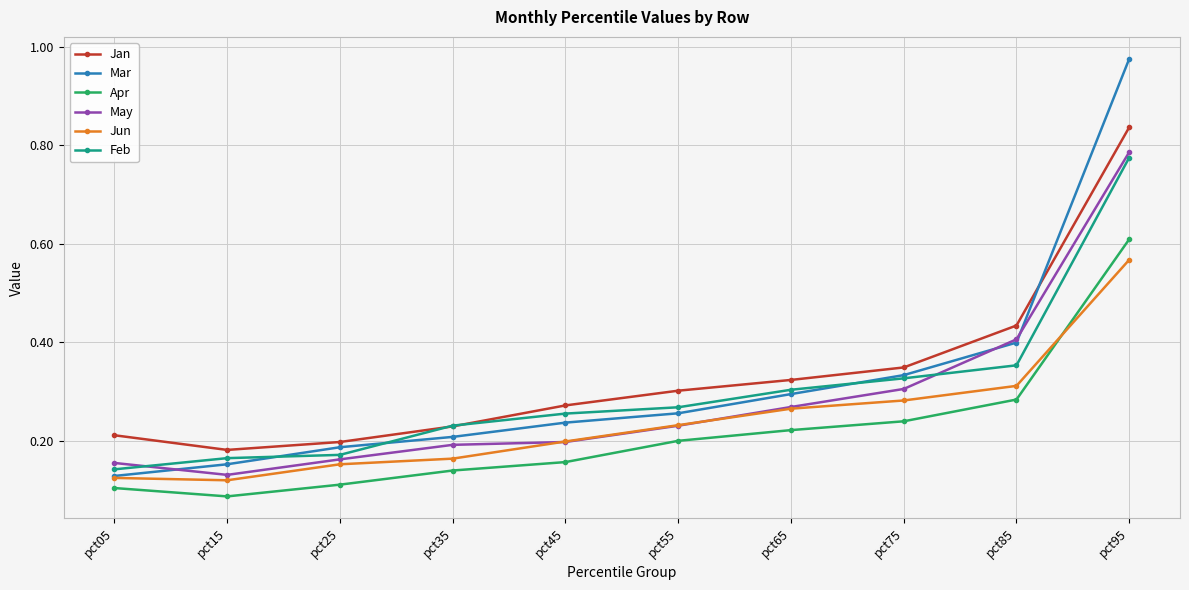

Which category has the highest value across all series?

pct95